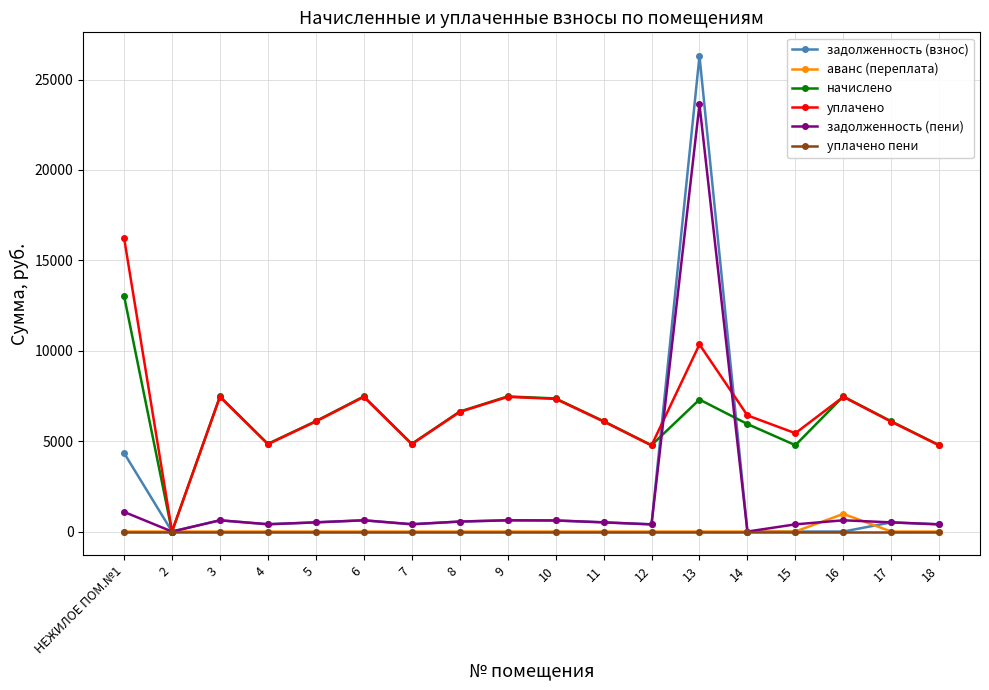

Which series has the largest total across all categories?

уплачено